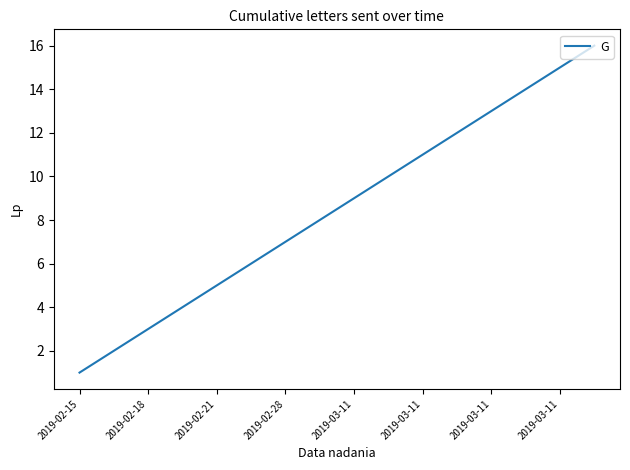

What is the maximum value shown in the chart?

16